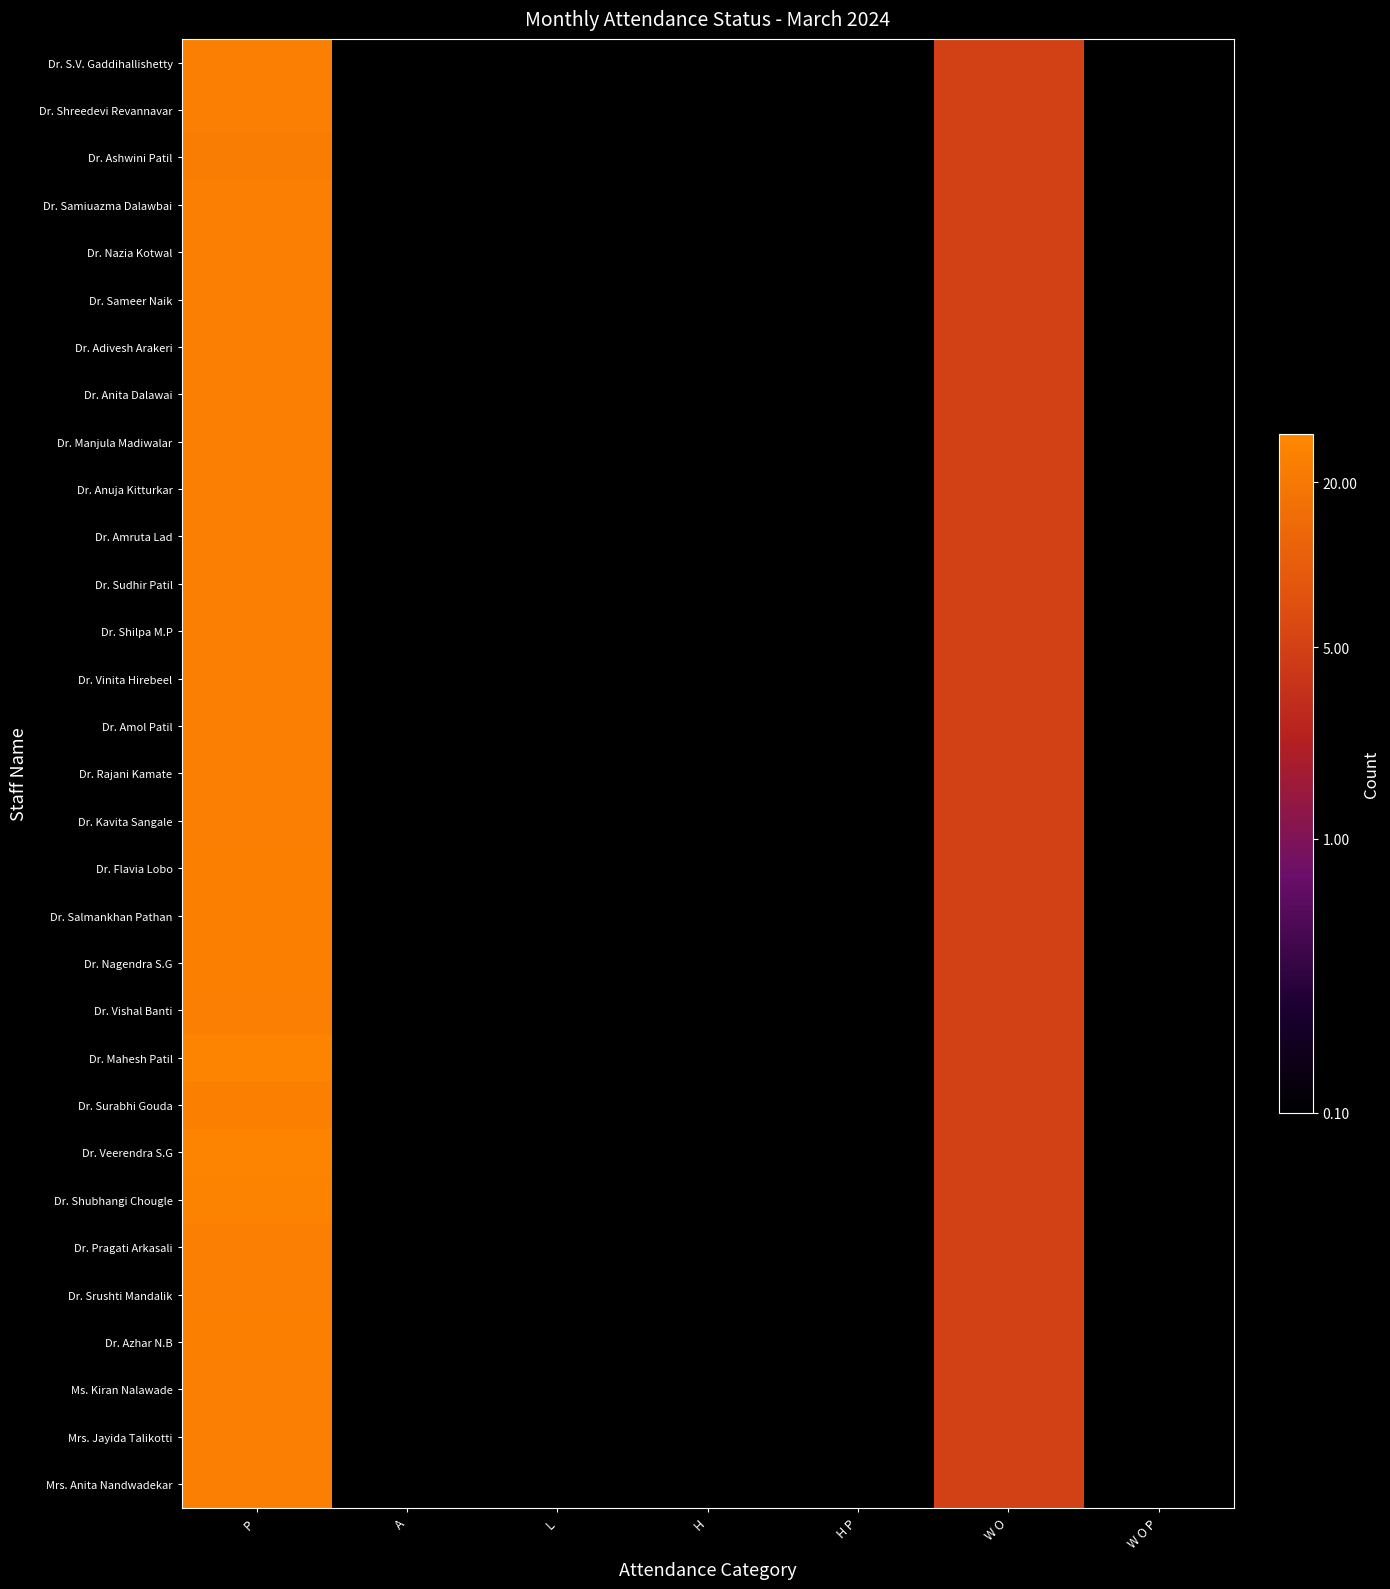

Between P and H P, which is larger?

P